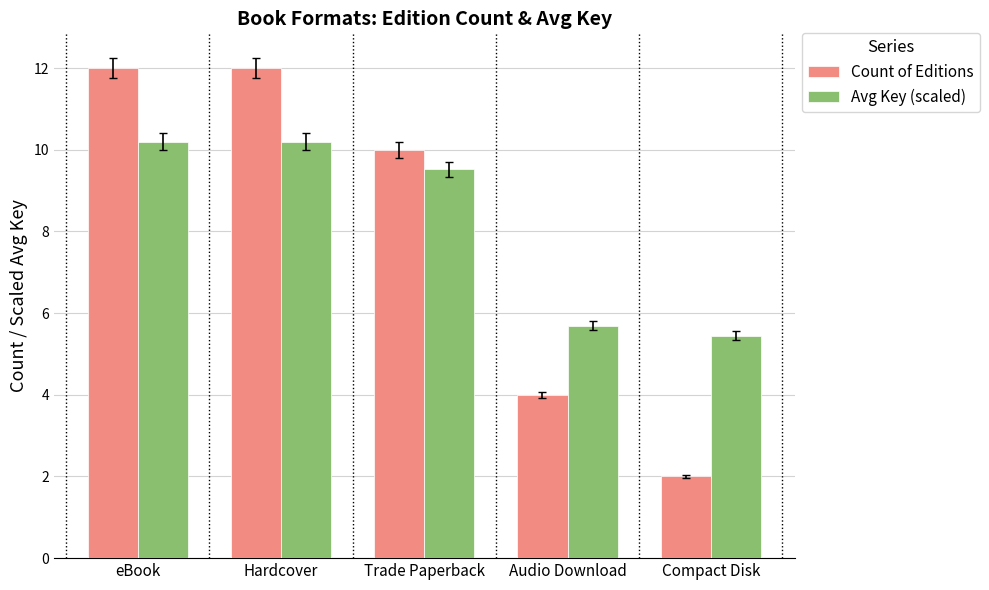

What is the spread (max minus min) of values at Compact Disk?

3.4